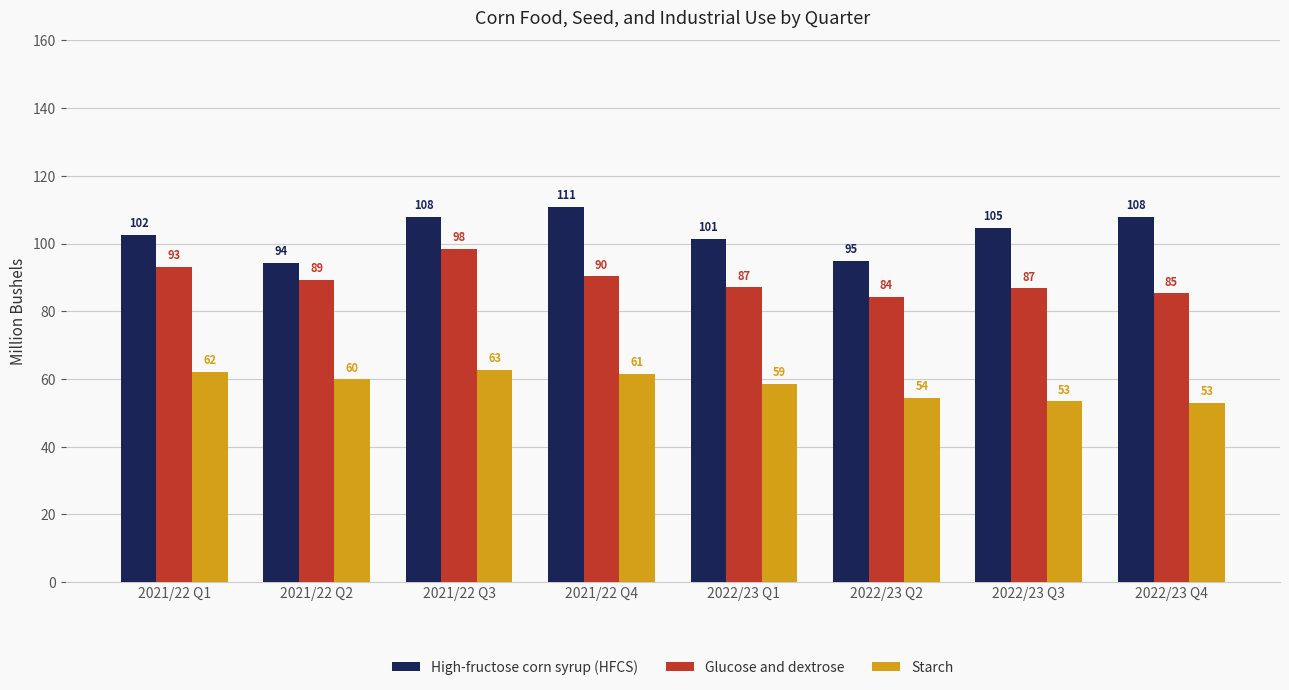

What is the minimum value shown in the chart?

52.9